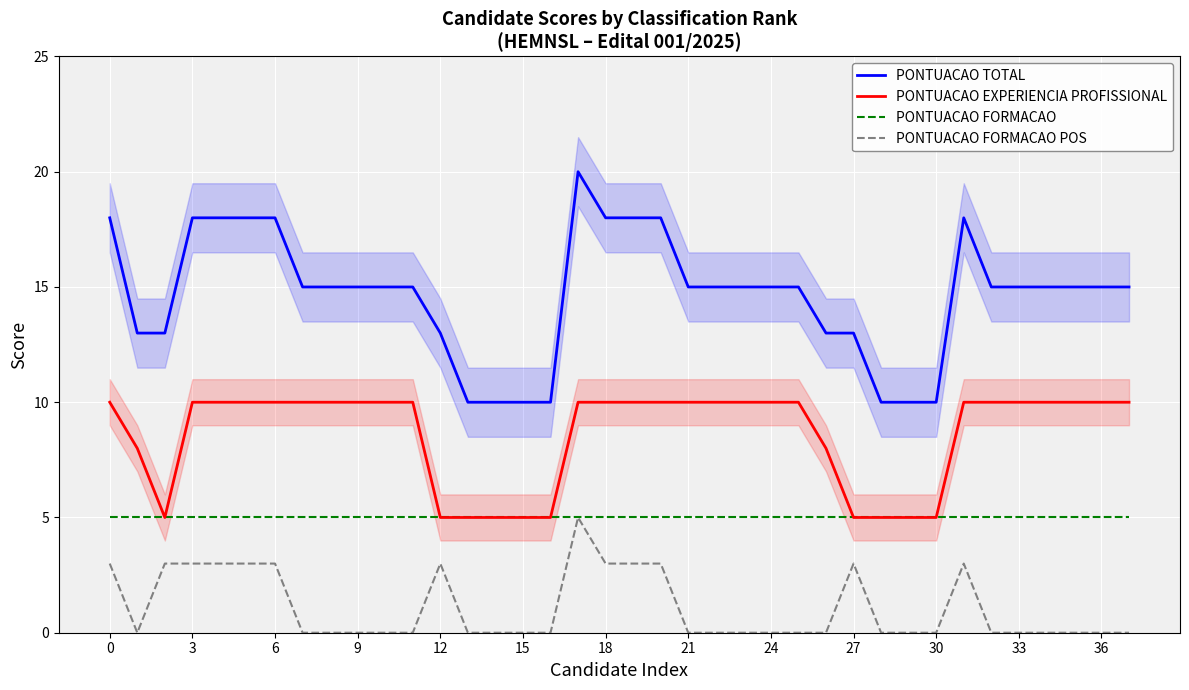

What are all the series names shown in the legend?

PONTUACAO TOTAL, PONTUACAO EXPERIENCIA PROFISSIONAL, PONTUACAO FORMACAO, PONTUACAO FORMACAO POS